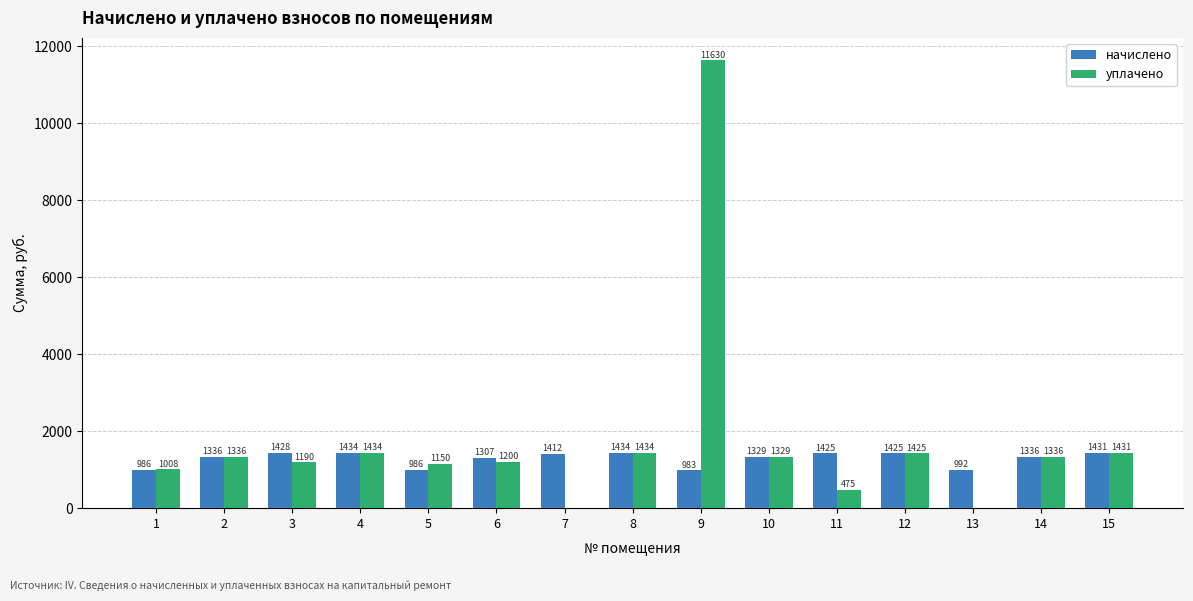

Which category has the highest value across all series?

9